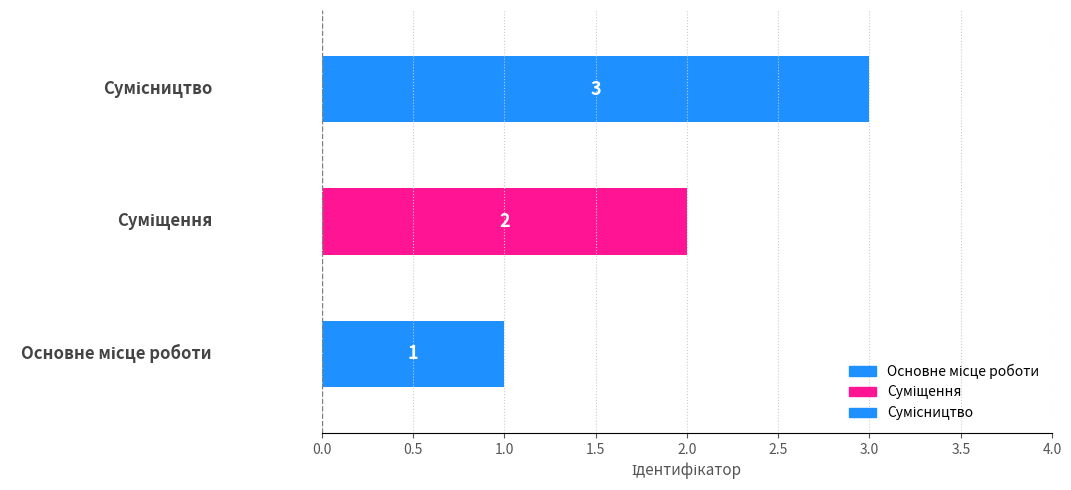

What is the change in value from Основне місце роботи to Сумісництво?

+2